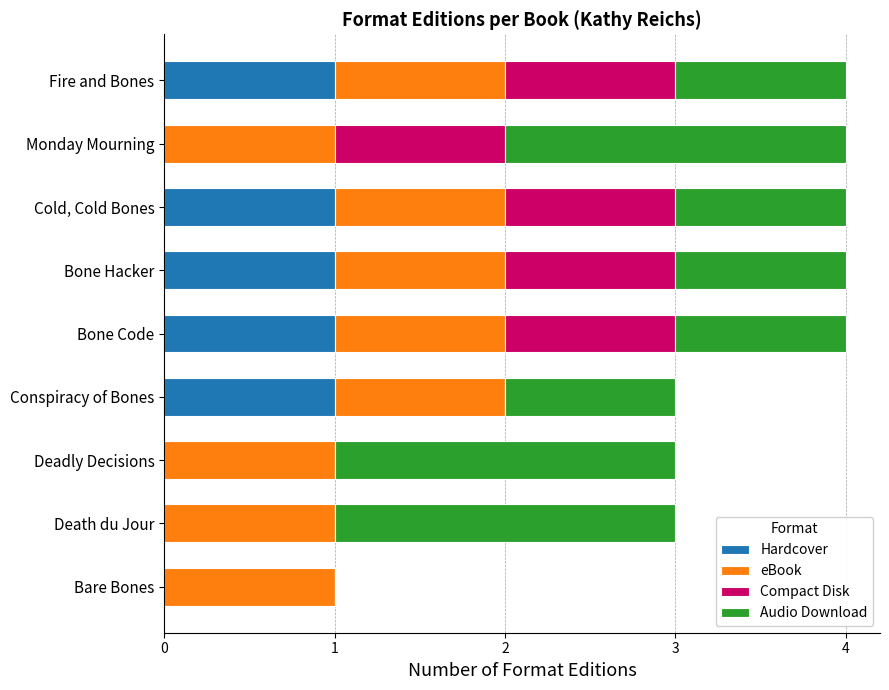

Count the number of categories in the chart.

9